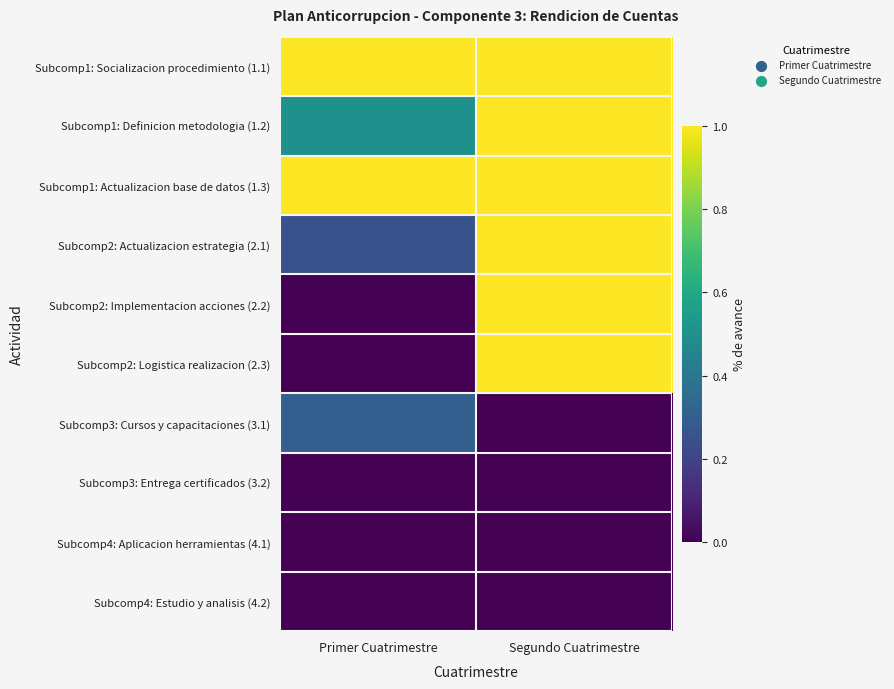

Between Primer Cuatrimestre and Segundo Cuatrimestre, which is larger?

Primer Cuatrimestre